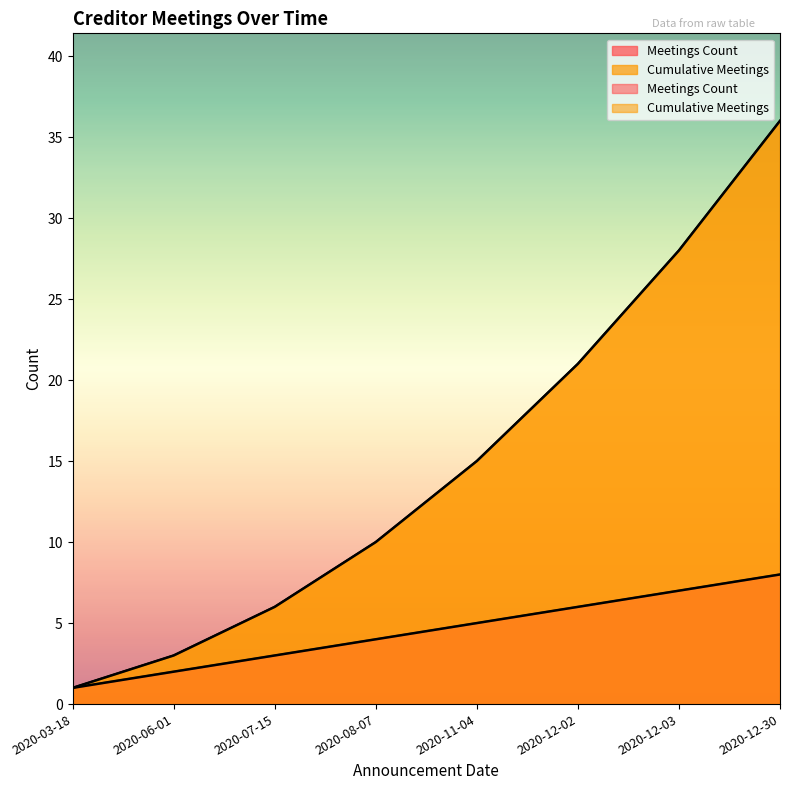

Reading right to left, transcribe all the data shown in this chart.

Meetings Count: 8	7	6	5	4	3	2	1
Cumulative Meetings: 36	28	21	15	10	6	3	1